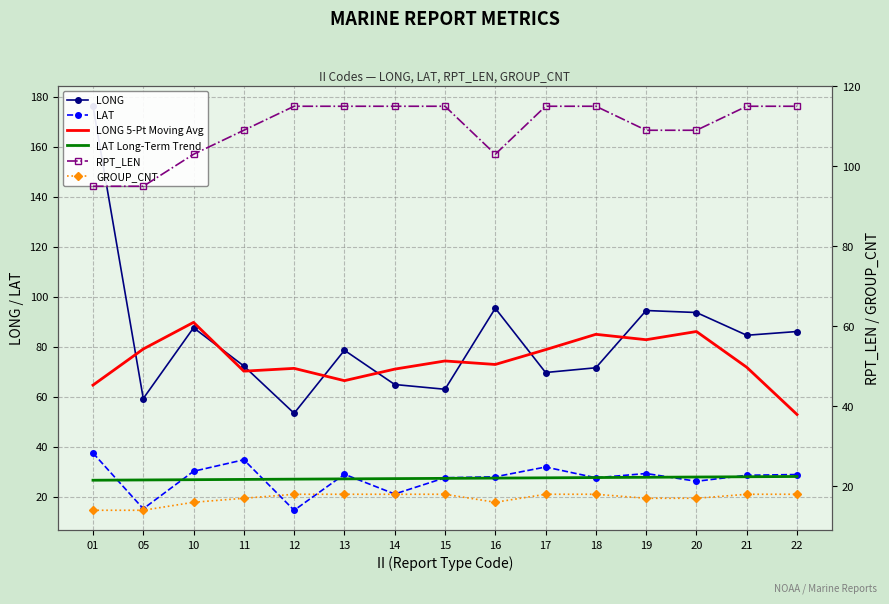

What is the value of the LONG point at the 9th from the left?

95.3